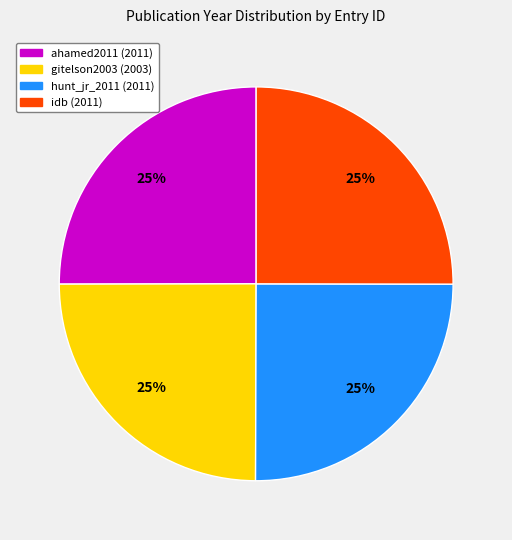

To the nearest percent, what is the combined percentage of idb and hunt_jr_2011?

50%